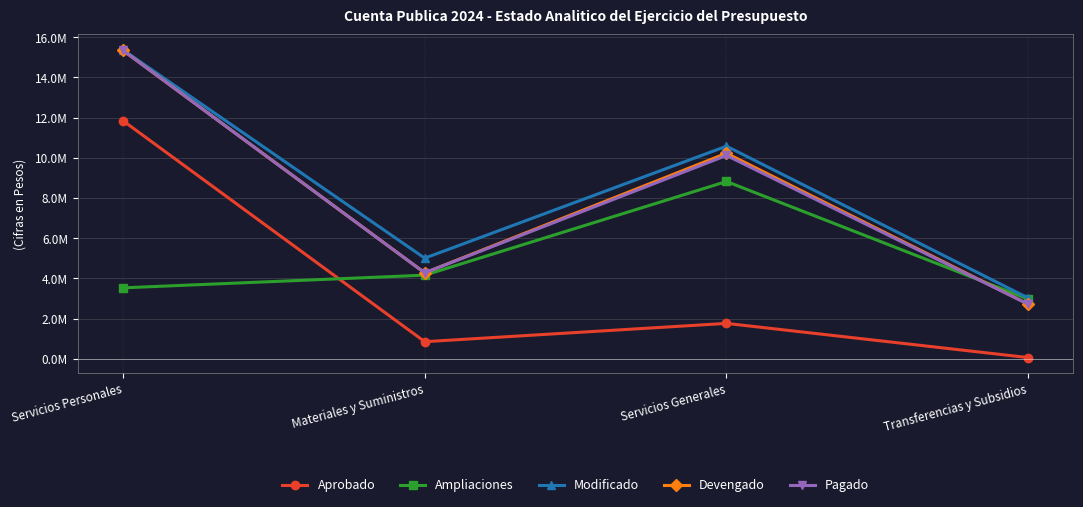

True or false: Ampliaciones and Pagado intersect in this chart.

True